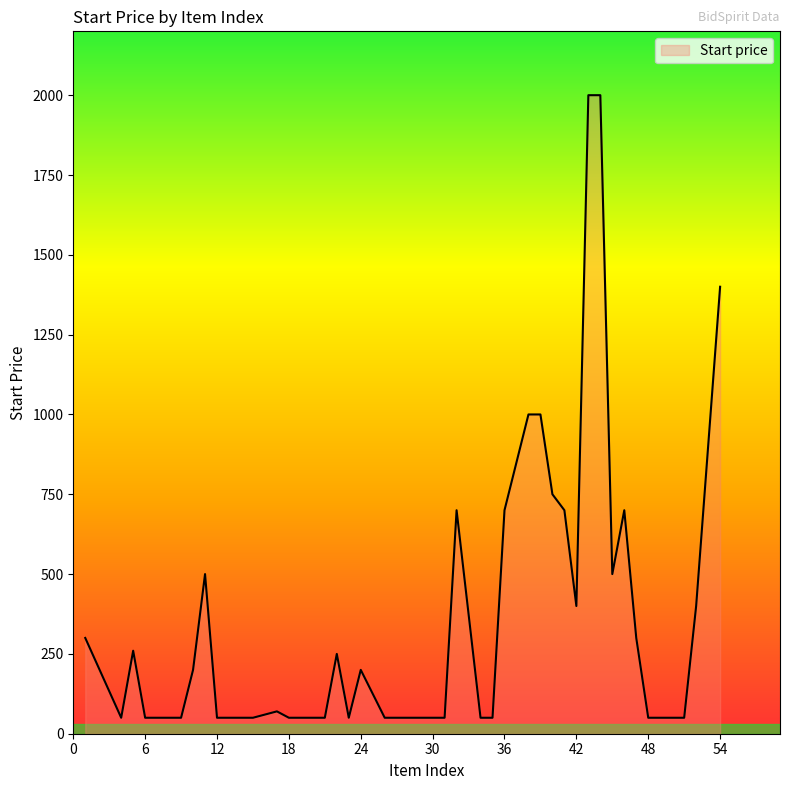

What is the minimum value shown in the chart?

50